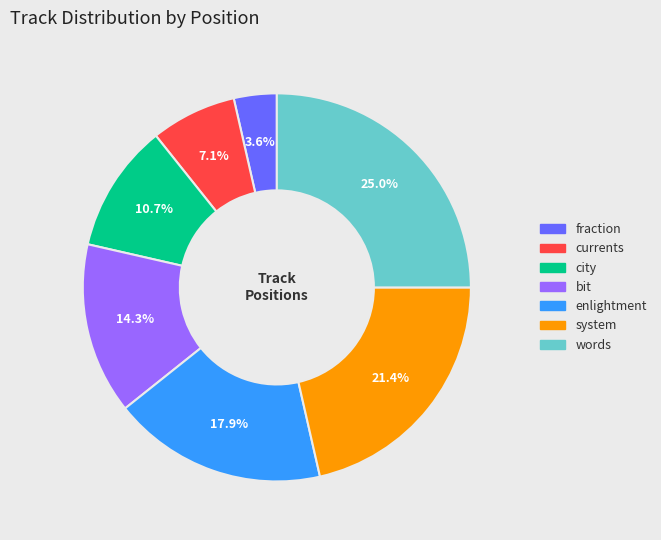

To the nearest percent, what is the difference between the largest and smallest slice percentages?

21%